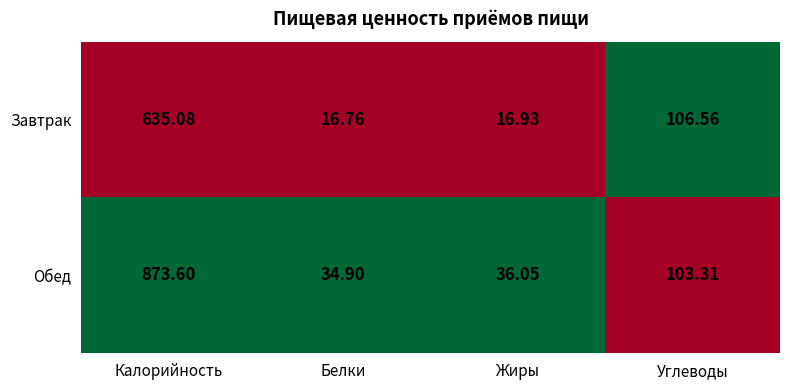

At which category is the sum across all series the highest?

Калорийность